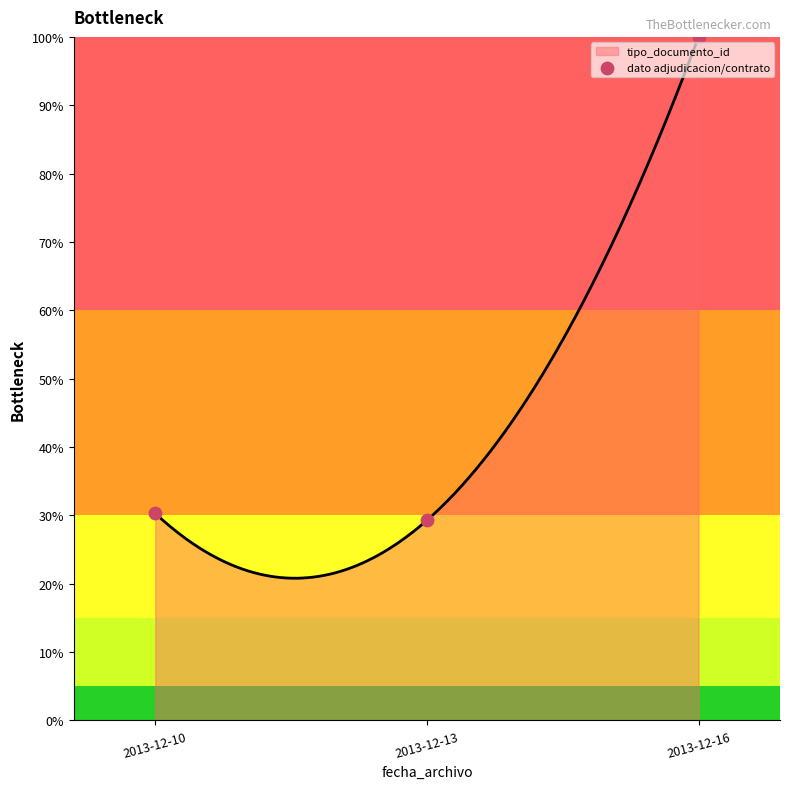

Which has a higher value, 2013-12-10 or 2013-12-16?

2013-12-16